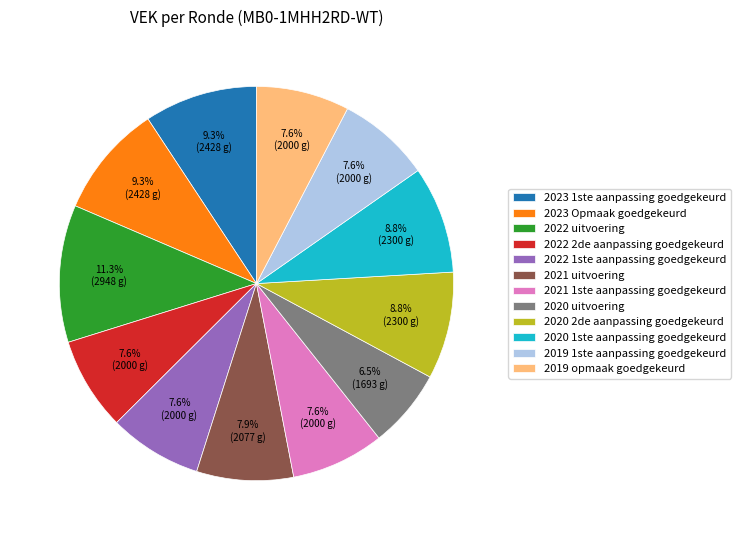

The 2020 uitvoering slice represents 20% of the pie. True or false?

False